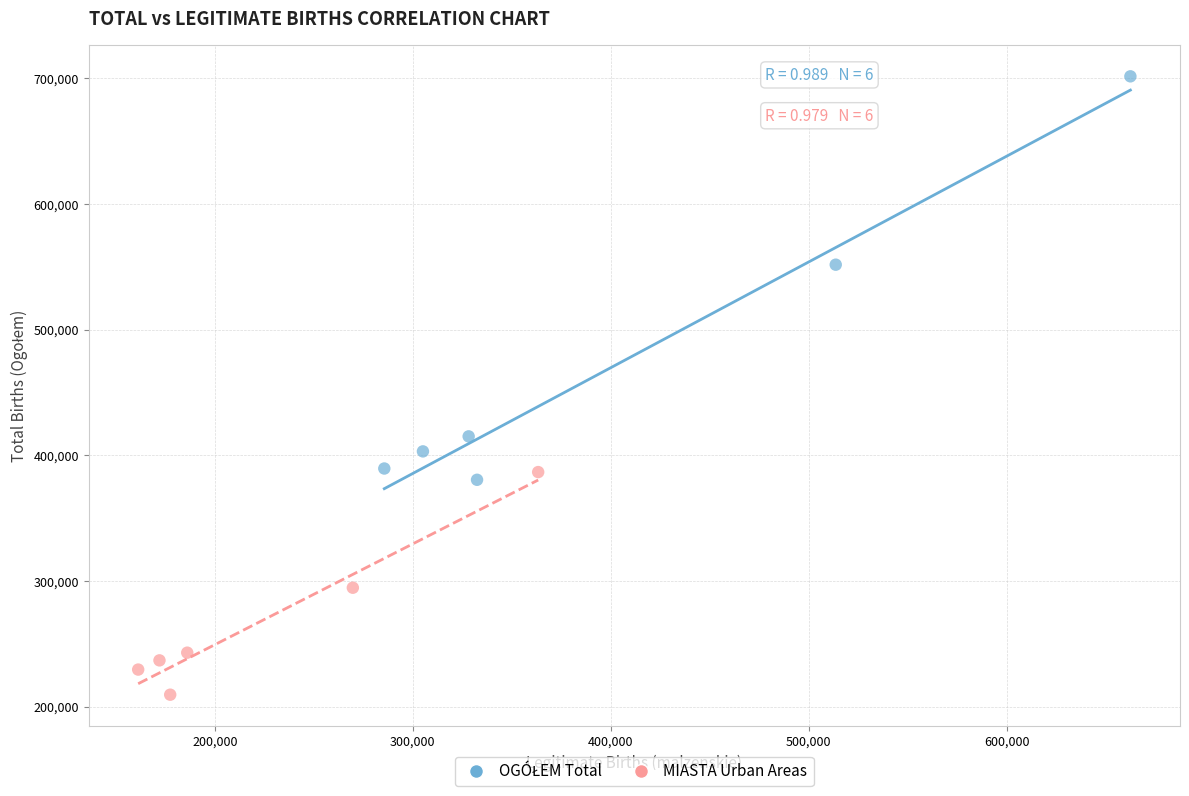

Which series contains the lowest Y value?

MIASTA Urban Areas